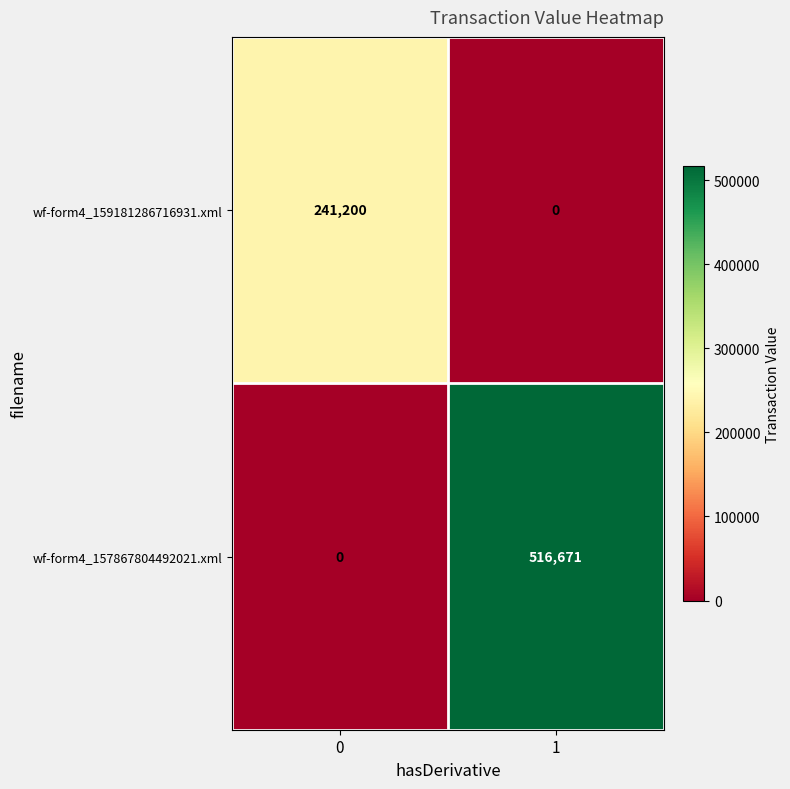

At 0, list the series in order from smallest to largest.

wf-form4_157867804492021.xml, wf-form4_159181286716931.xml